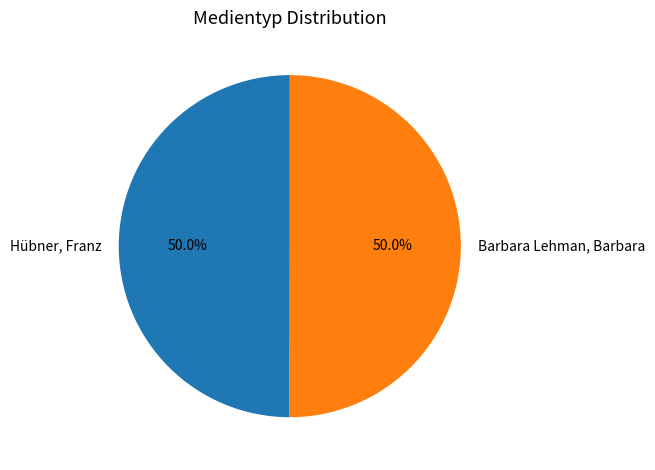

Approximately how many times larger is the value at Hübner, Franz compared to Barbara Lehman, Barbara?

1.0